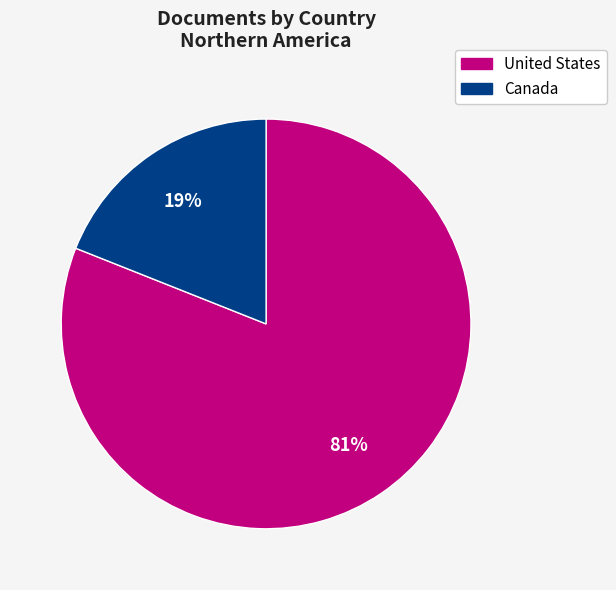

Which slice represents more than half of the pie?

United States